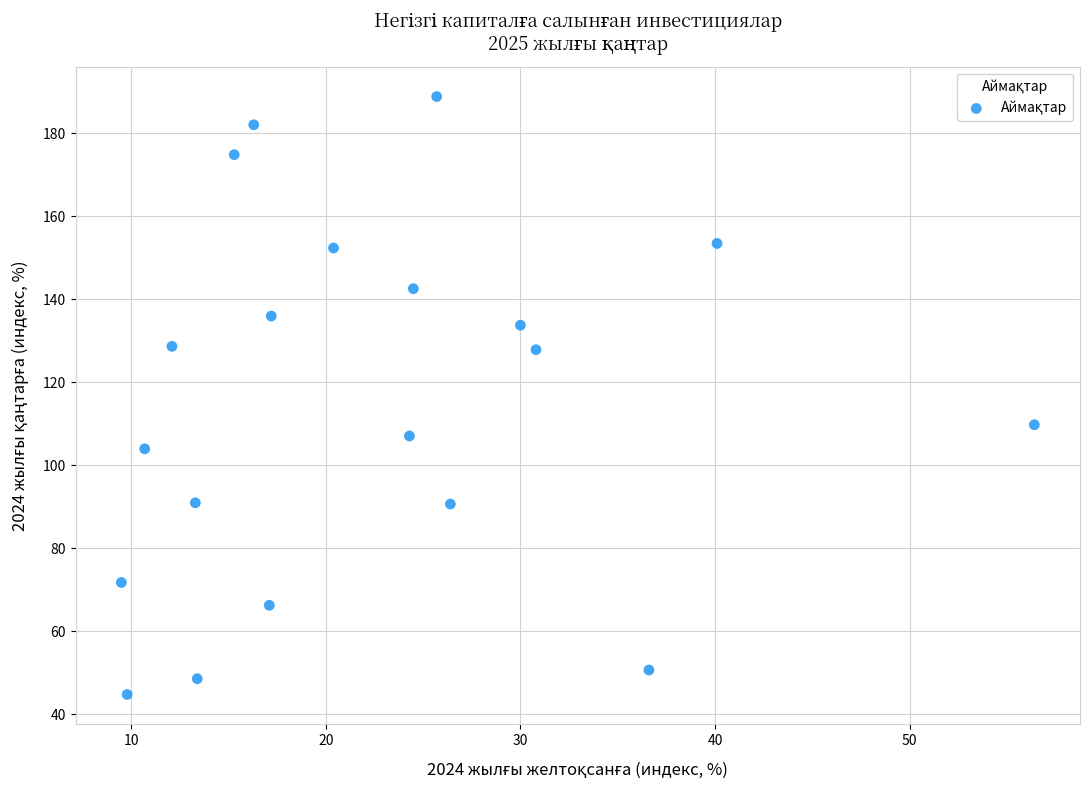

What is the range of Y values (max minus min)?

144.1